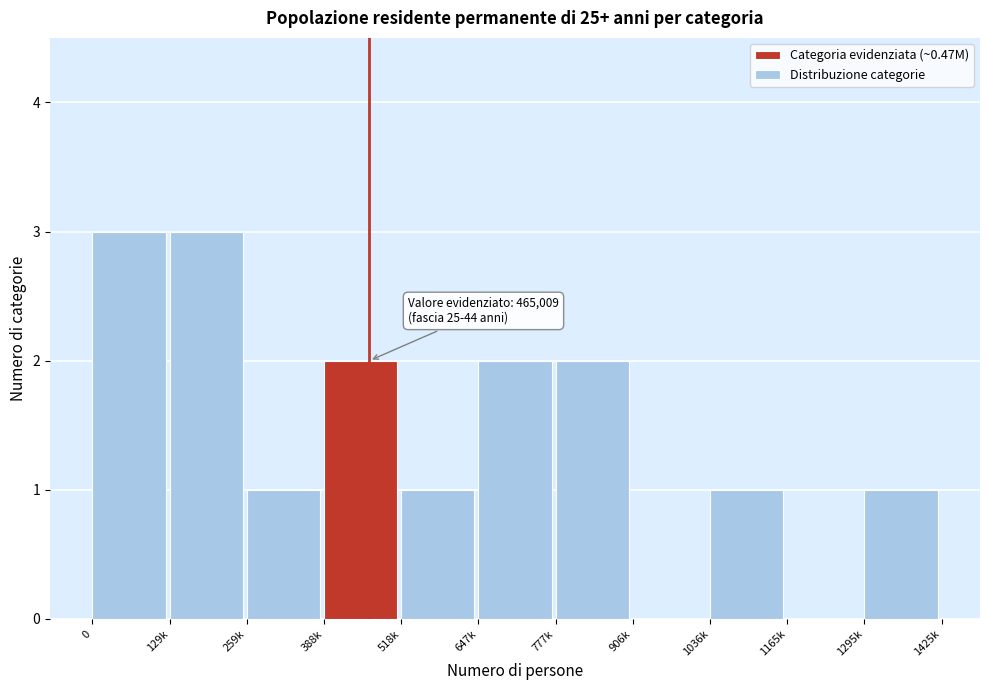

Reading left to right, extract all data points from this chart.

0=3	129k=3	259k=1	388k=2	518k=1	647k=2	777k=2	906k=0	1036k=1	1165k=0	1295k=1